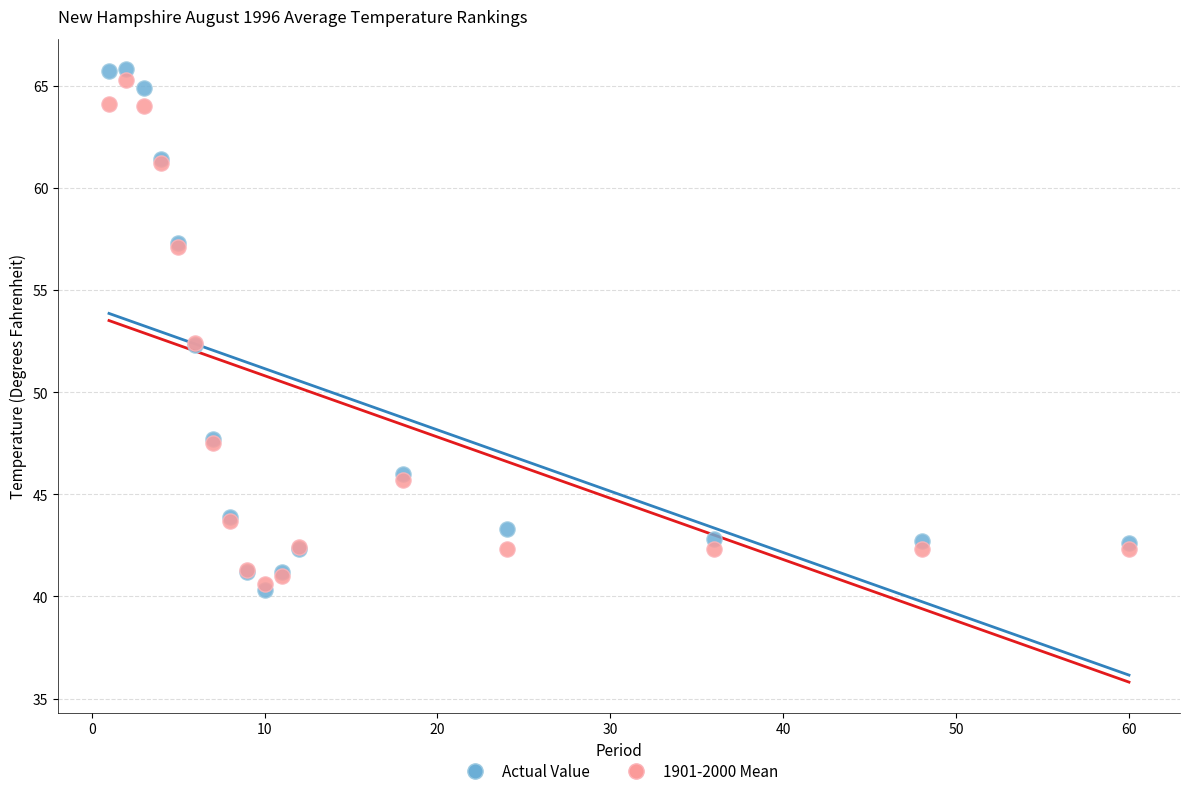

What are all the series names shown in the legend?

Actual Value, 1901-2000 Mean